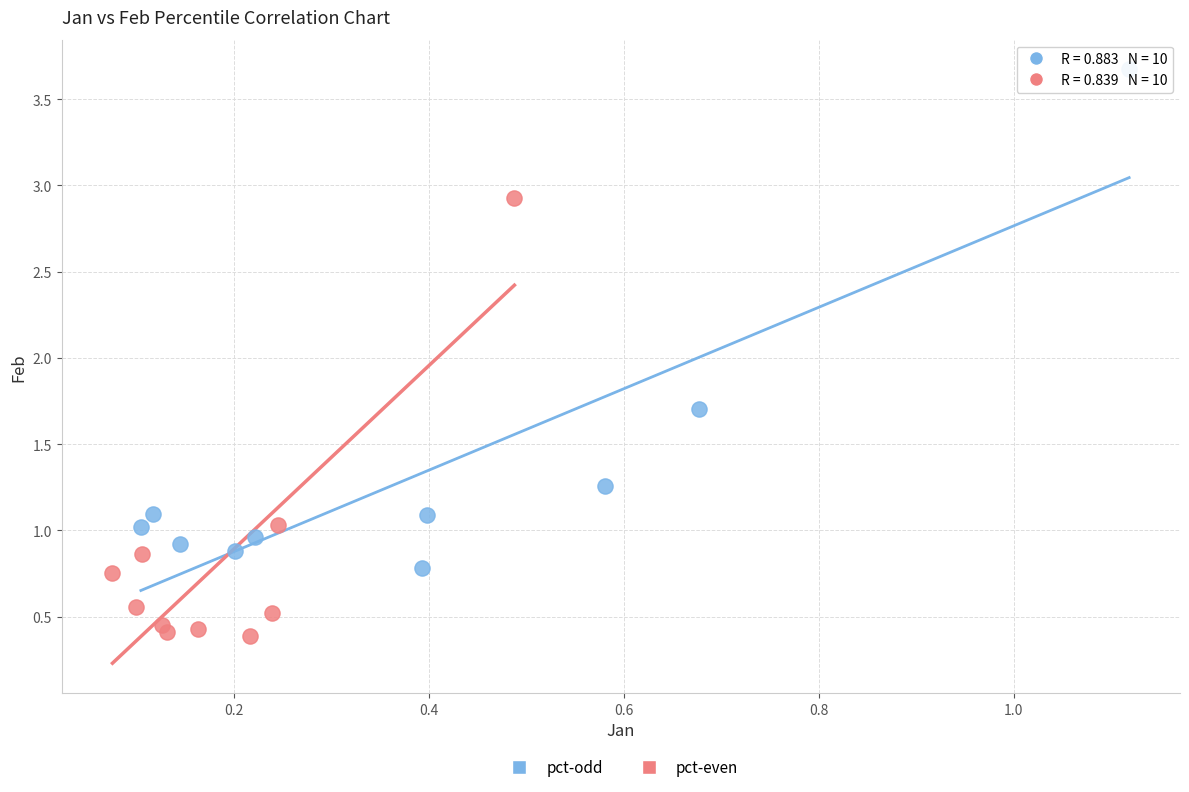

Which series reaches the maximum Y coordinate?

pct-odd